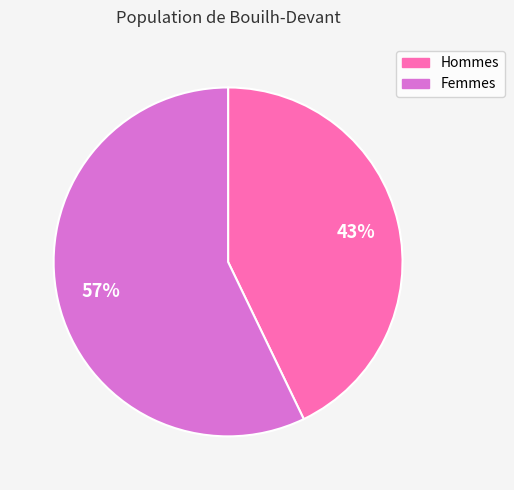

Does any single category account for the majority?

Yes